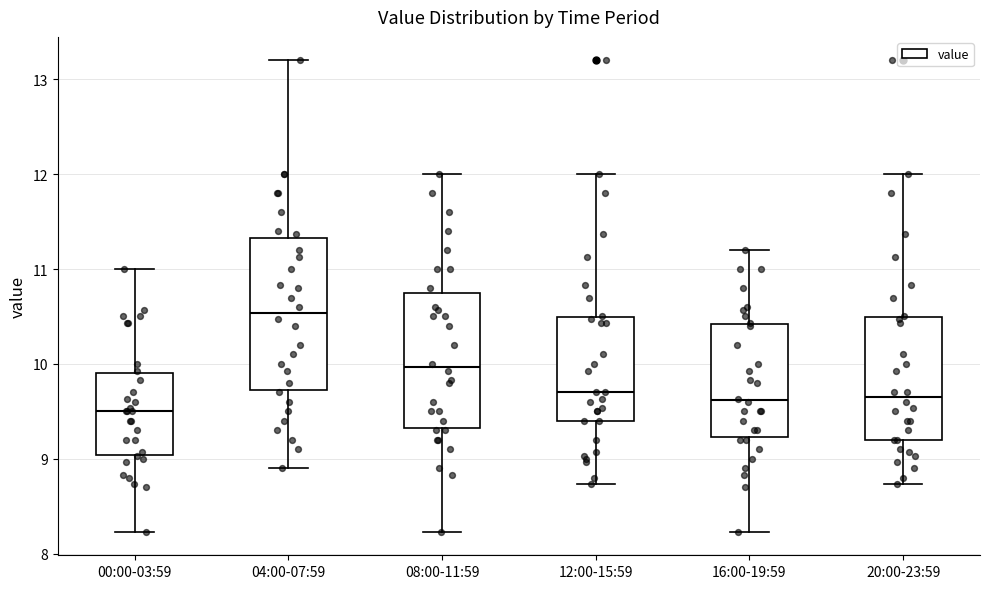

Which box is the tallest, from its lower edge to its upper edge?

04:00-07:59